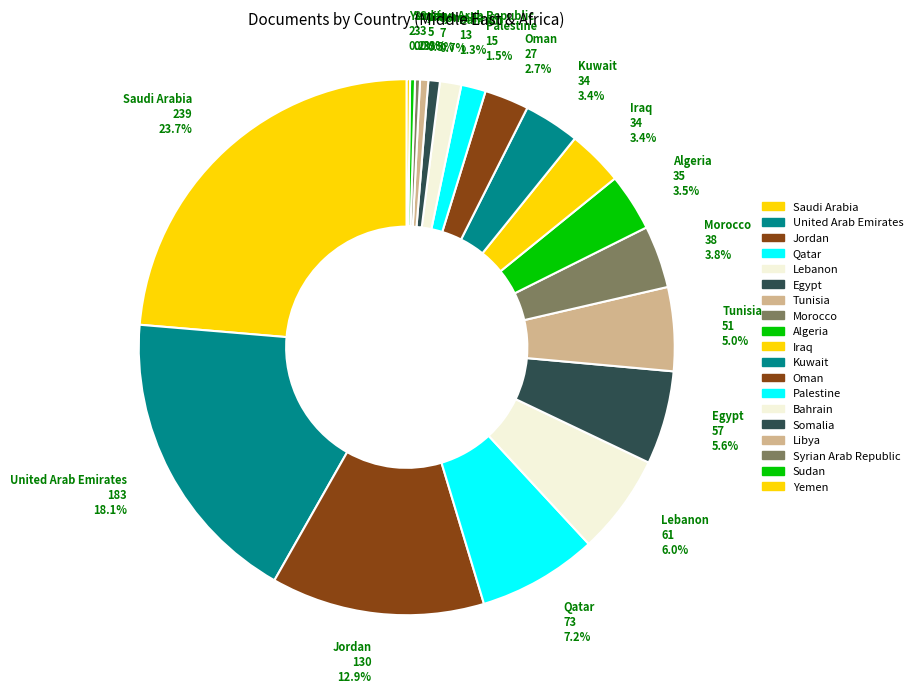

What is the ratio of the value at Lebanon to the value at Jordan?

0.5